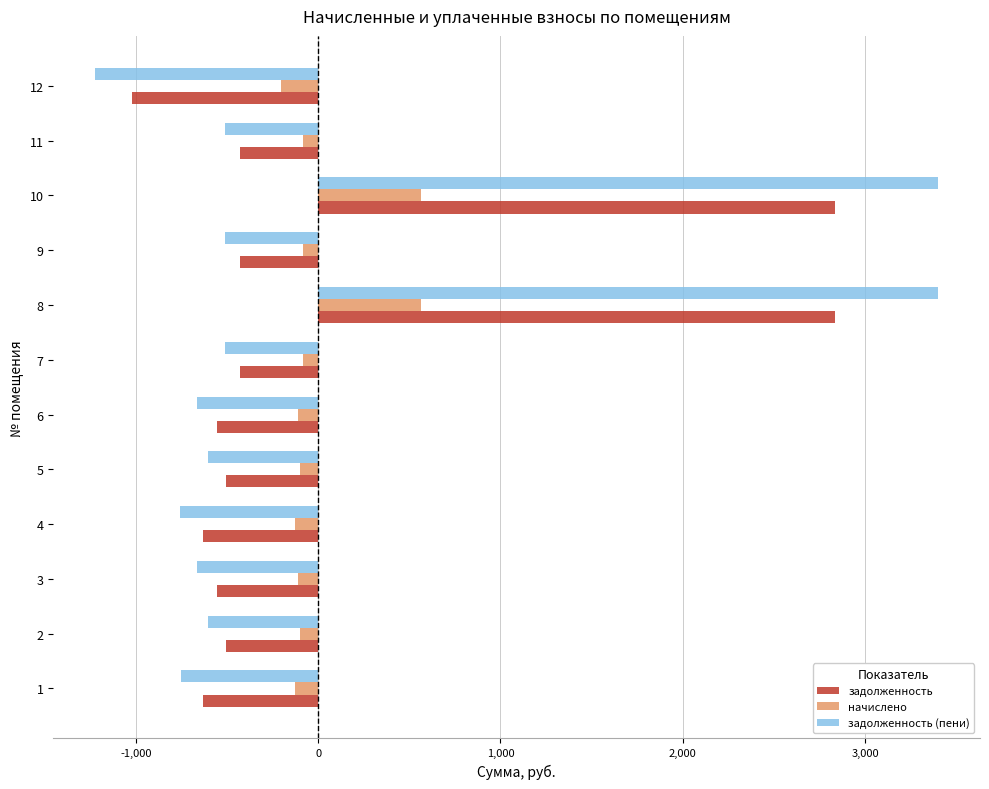

What is the difference between the highest and lowest values at 10?

2835.5